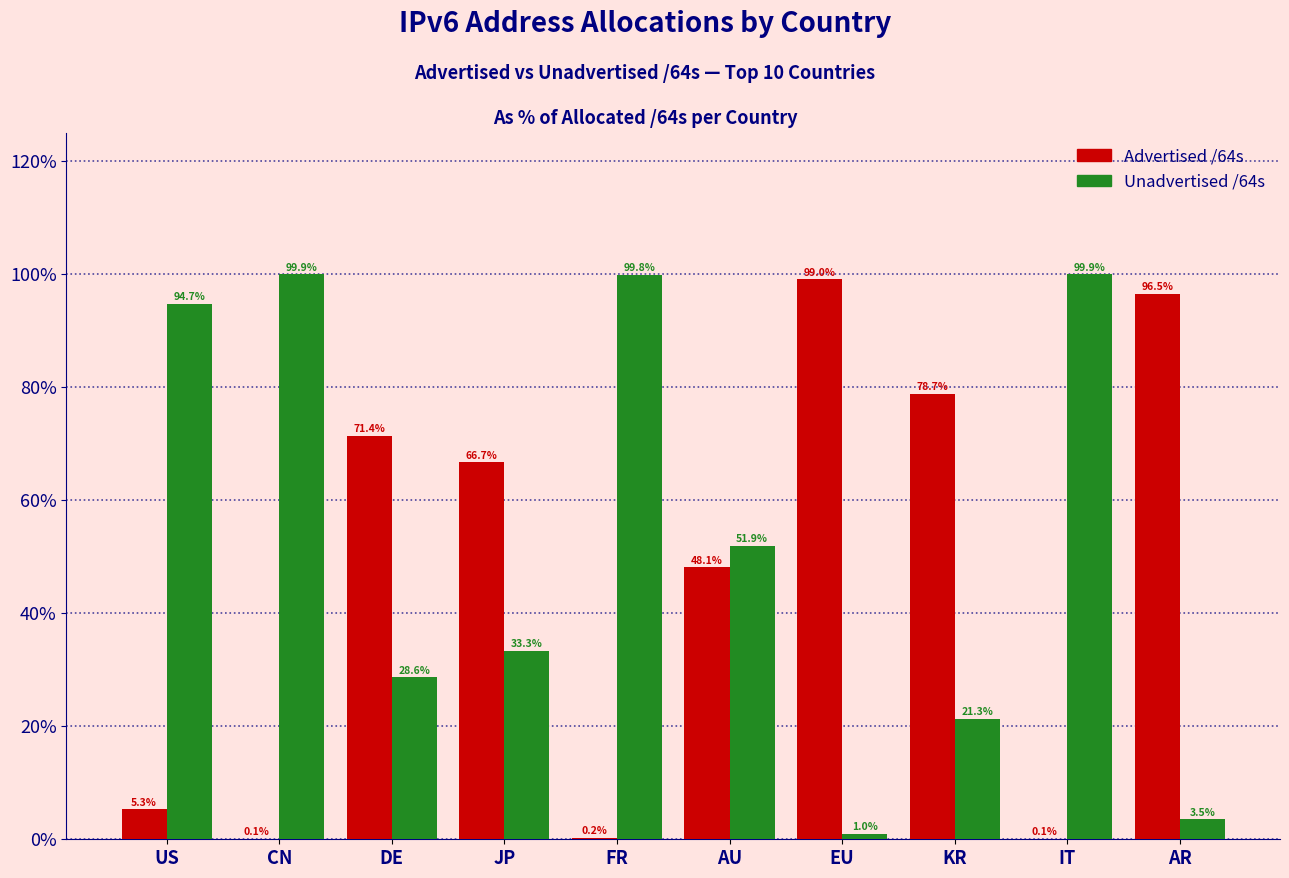

What is the greatest value displayed?

99.9